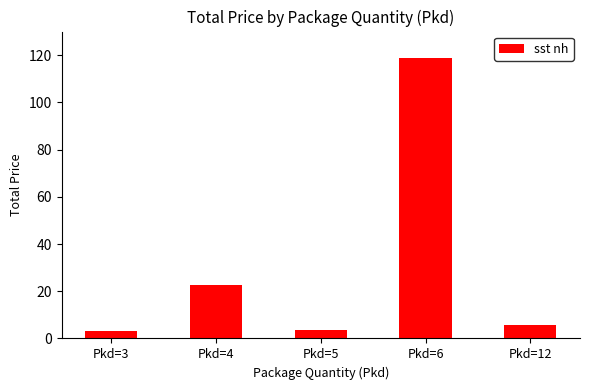

What is the difference between the maximum and minimum values?

115.7